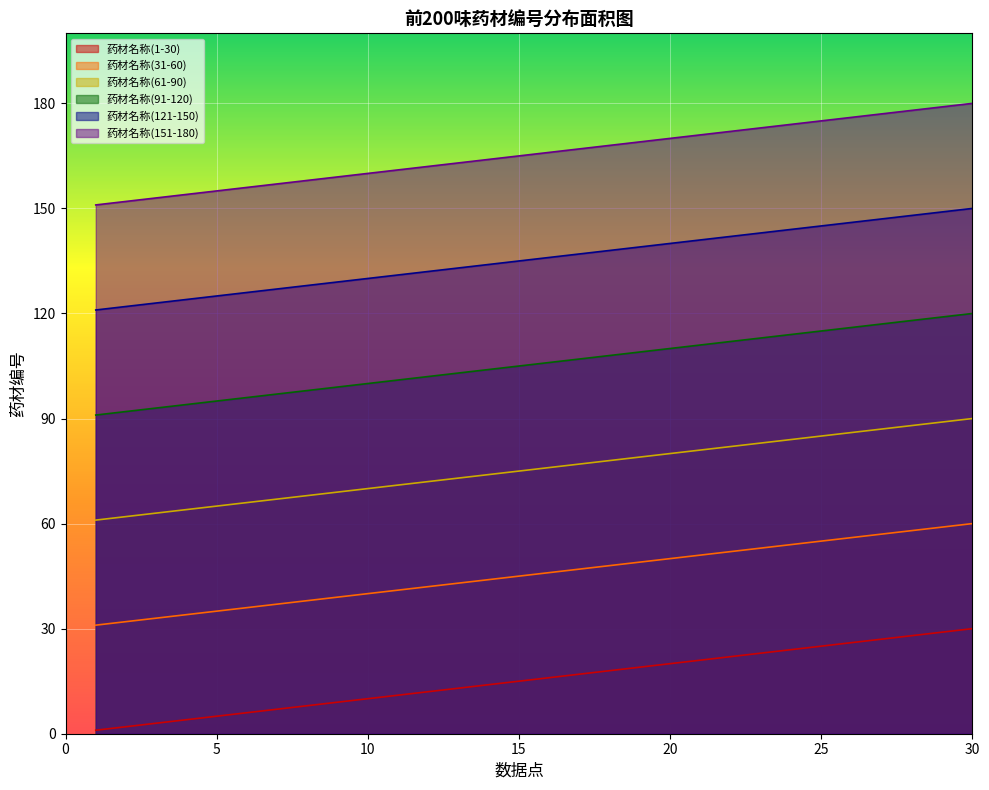

What is the difference between the 药材名称(1-30) values at 29 and 1?

28